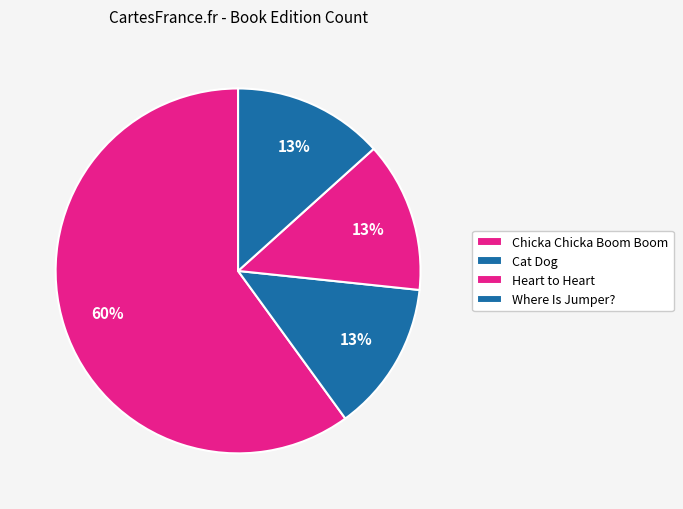

How many slices are in this pie chart?

4